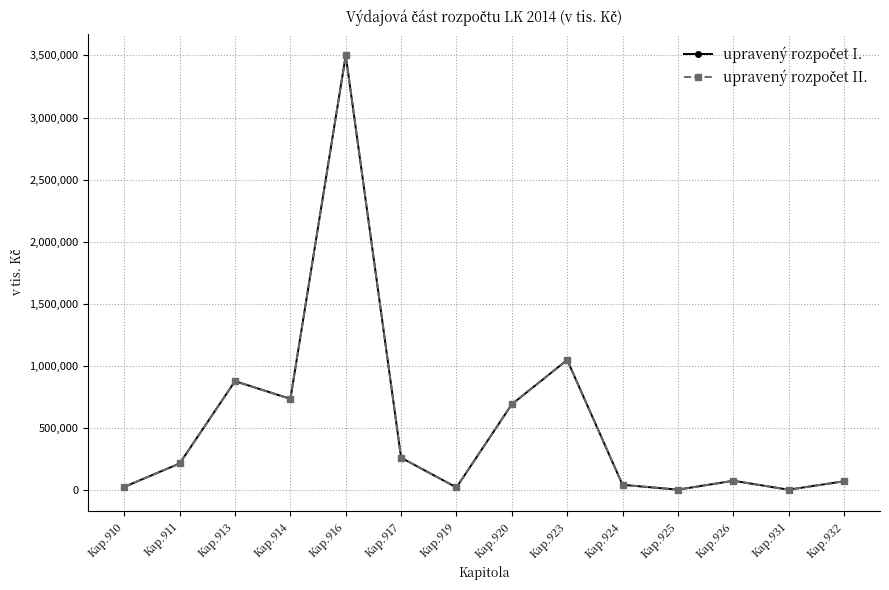

At which category is the sum across all series the highest?

Kap.916